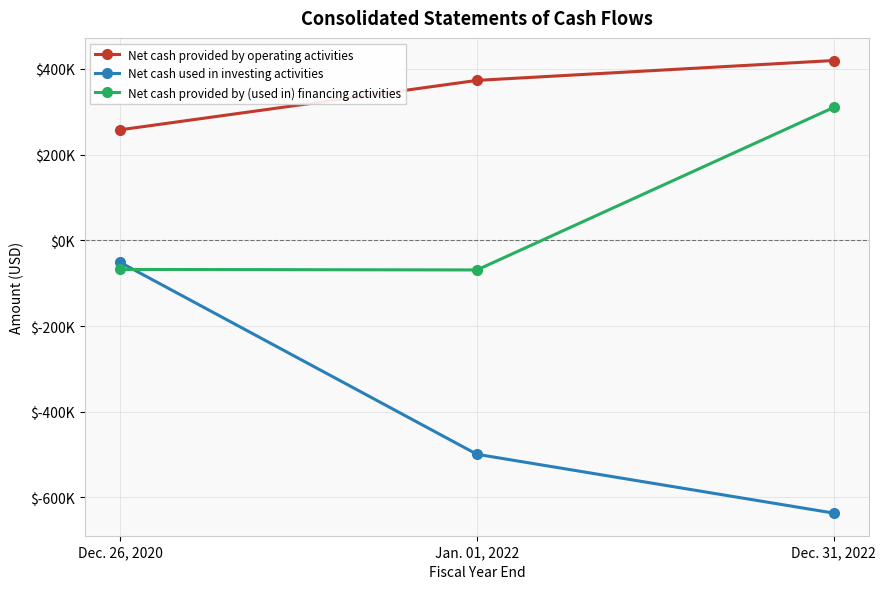

What are all the series names shown in the legend?

Net cash provided by operating activities, Net cash used in investing activities, Net cash provided by (used in) financing activities